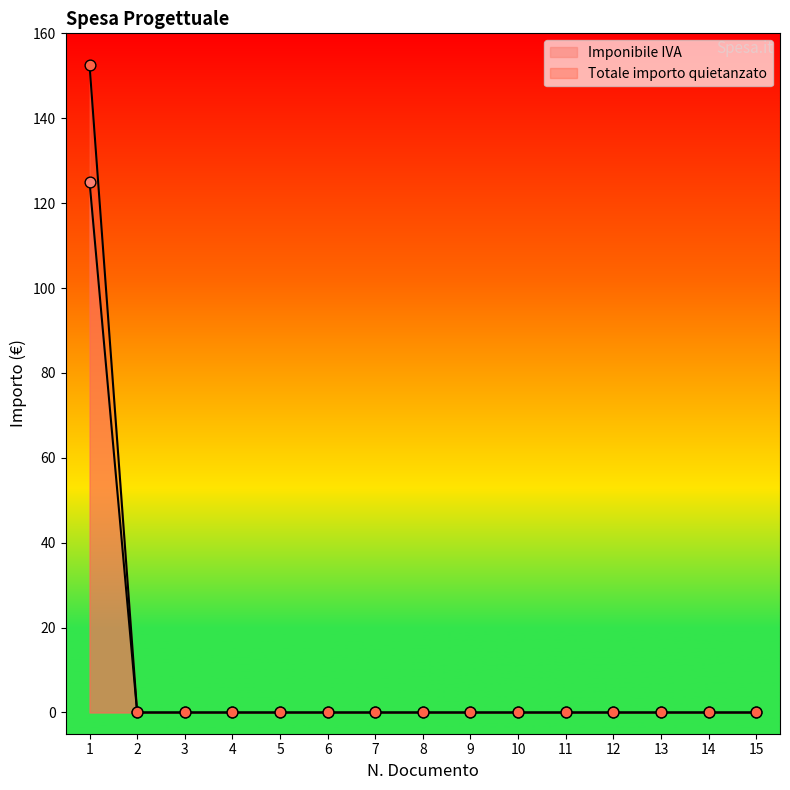

Which series has the largest Y range (max minus min)?

Totale importo quietanzato